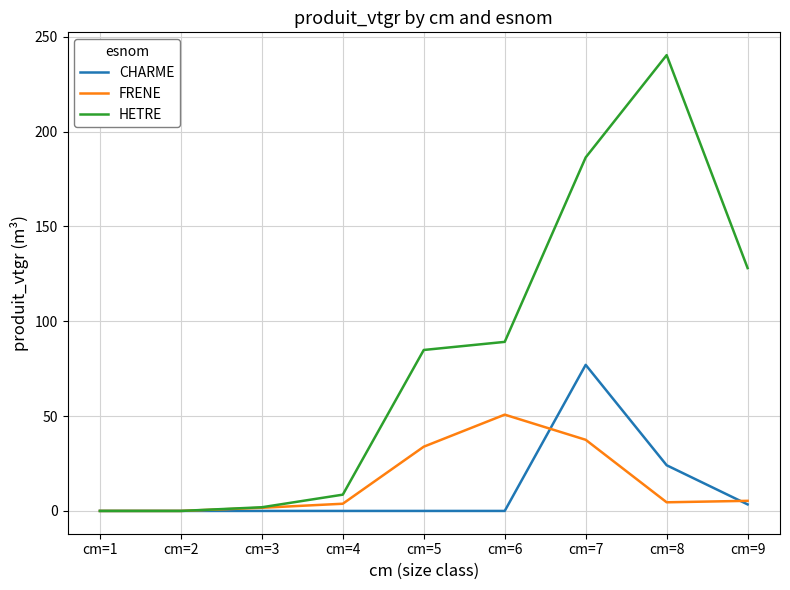

What is the sum of all CHARME values?

104.5